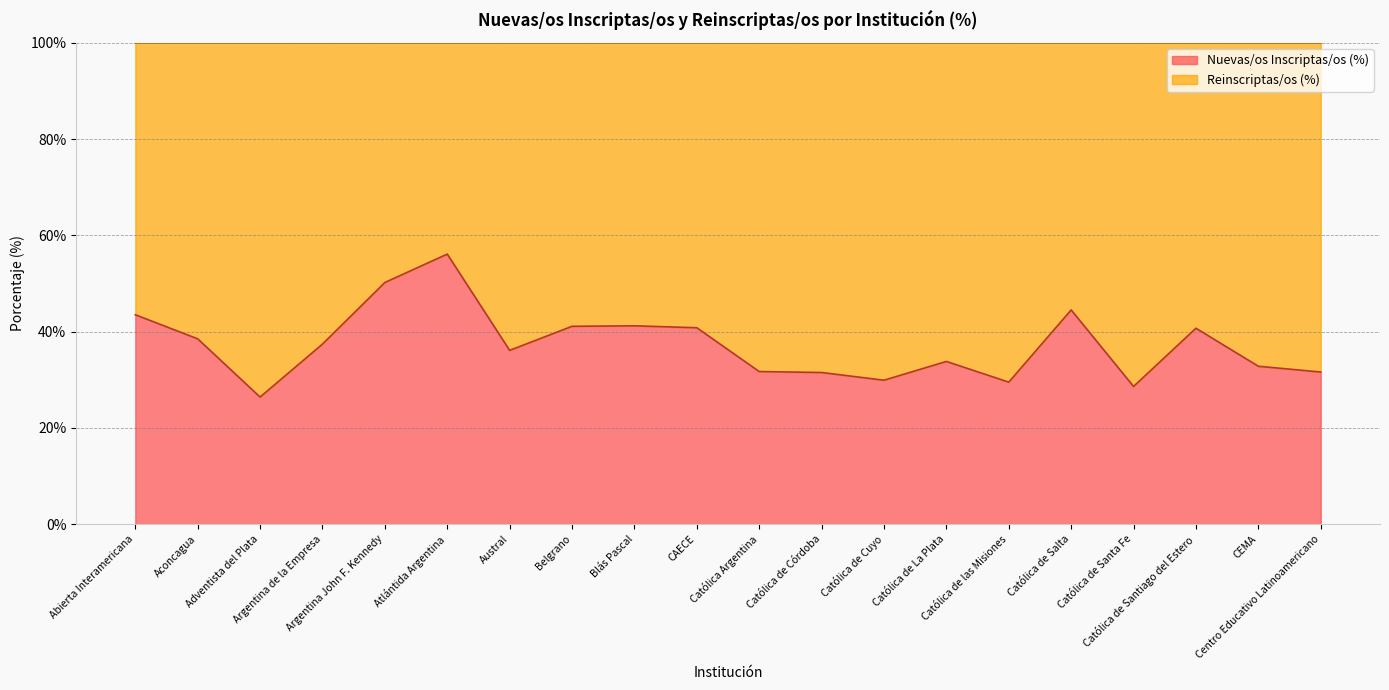

What is the difference between the second highest and second lowest values?

21.6